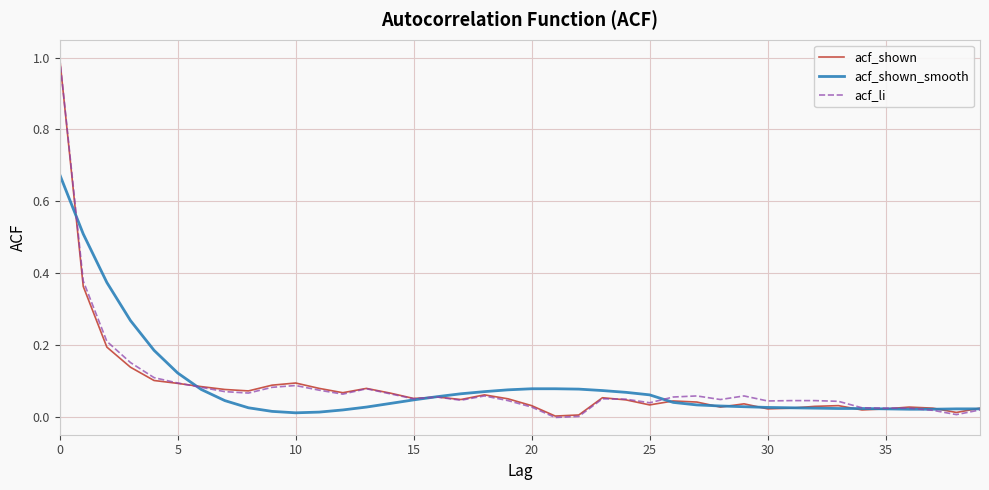

What is the highest value of the acf_li series?

1.0